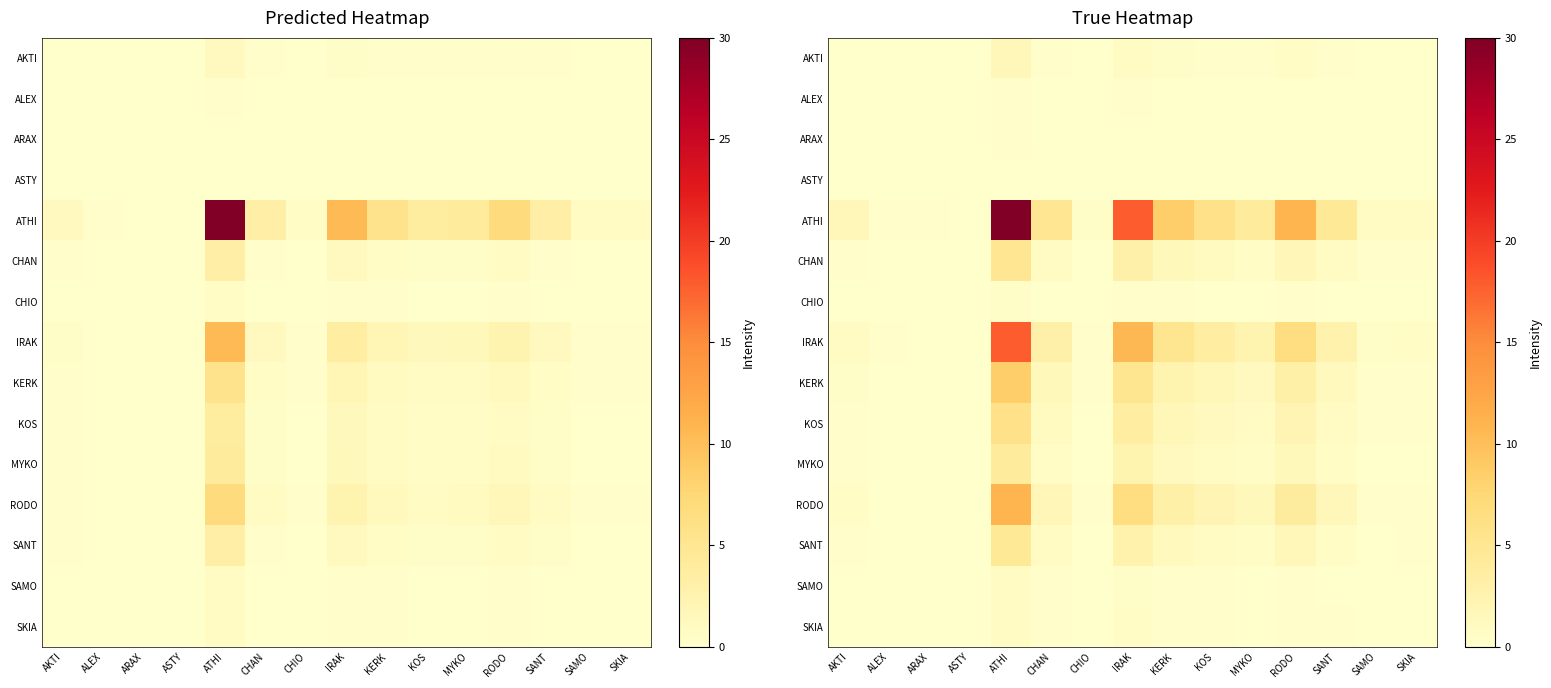

List the series in order of their peak value, highest first.

ATHI, IRAK, RODO, KERK, KOS, CHAN, SANT, MYKO, AKTI, SKIA, SAMO, CHIO, ALEX, ARAX, ASTY